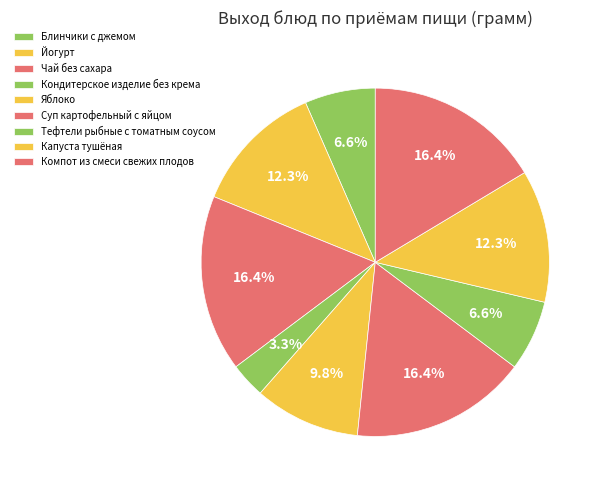

Count the number of slices in the pie.

9